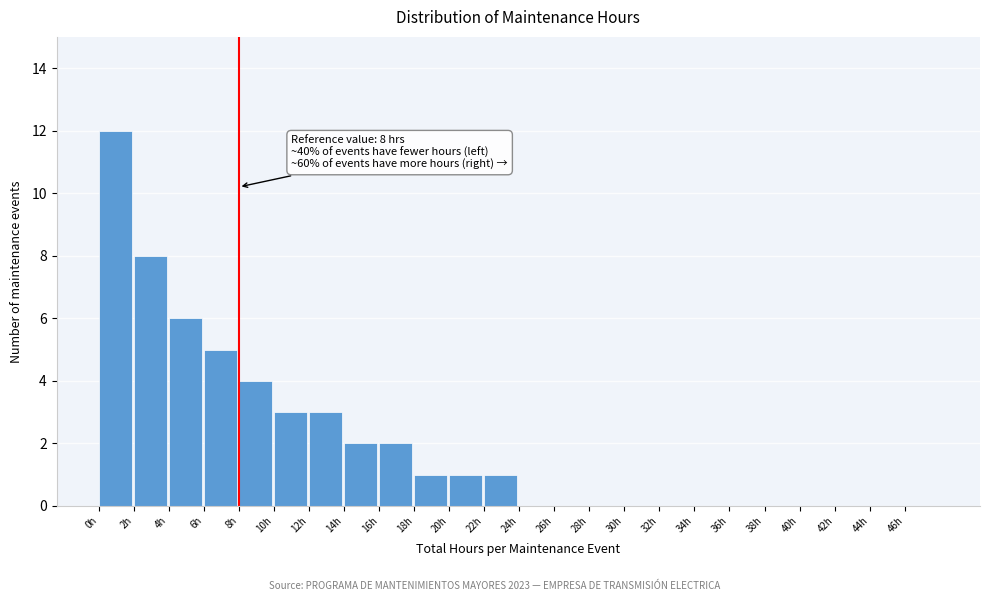

Reading left to right, transcribe all the data shown in this chart.

0h=12	2h=8	4h=6	6h=5	8h=4	10h=3	12h=3	14h=2	16h=2	18h=1	20h=1	22h=1	24h=0	26h=0	28h=0	30h=0	32h=0	34h=0	36h=0	38h=0	40h=0	42h=0	44h=0	46h=0